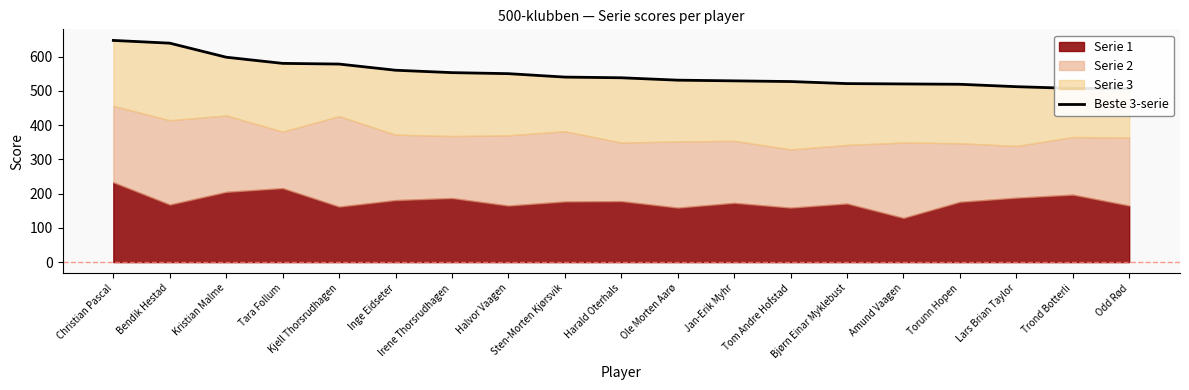

What is the change in value from Harald Oterhals to Trond Botterli?

-31